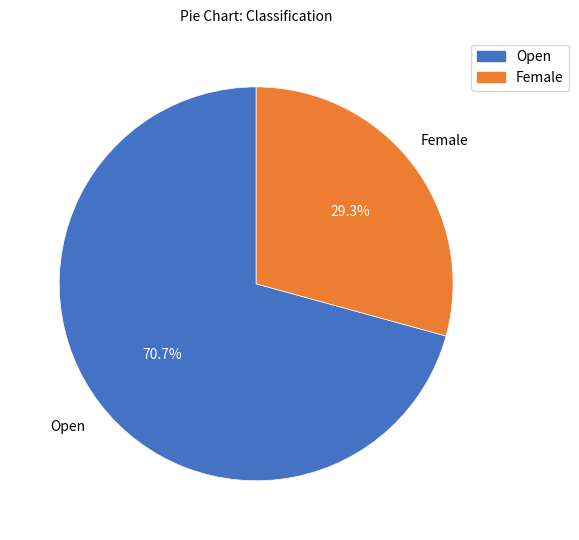

What portion of the pie excludes Open?

29.3%